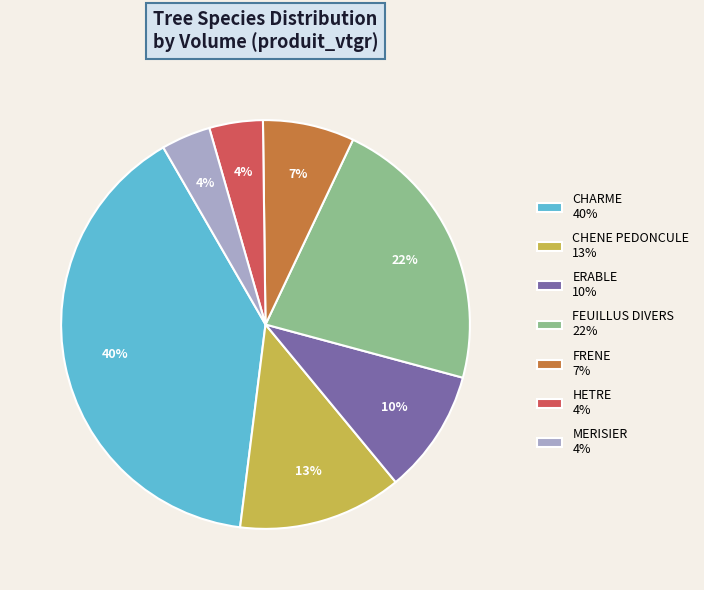

Is there a majority slice in this chart?

No